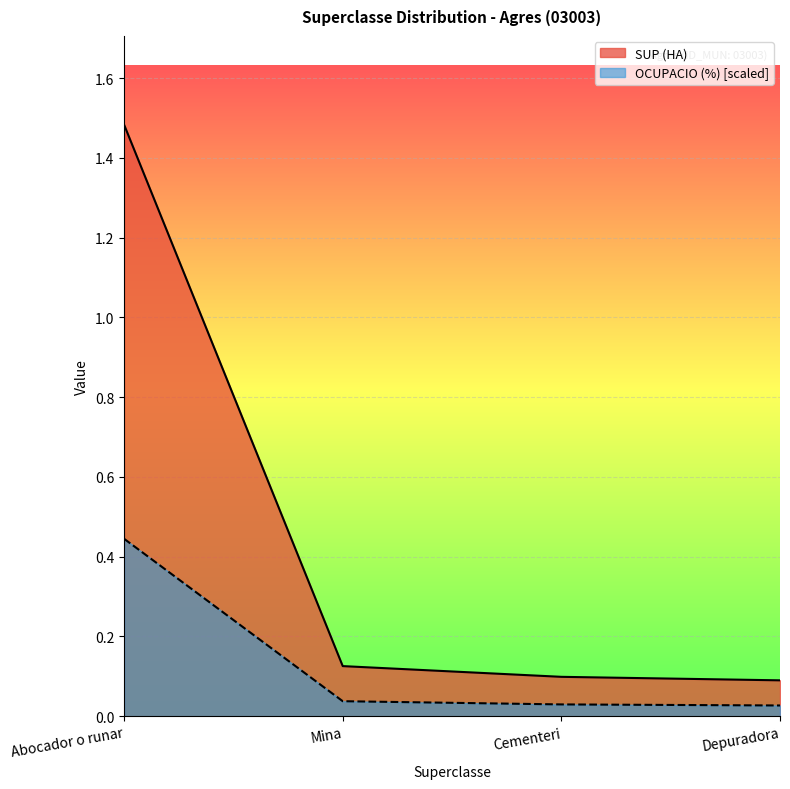

What are all the series names shown in the legend?

SUP (HA), OCUPACIO (%) [scaled]